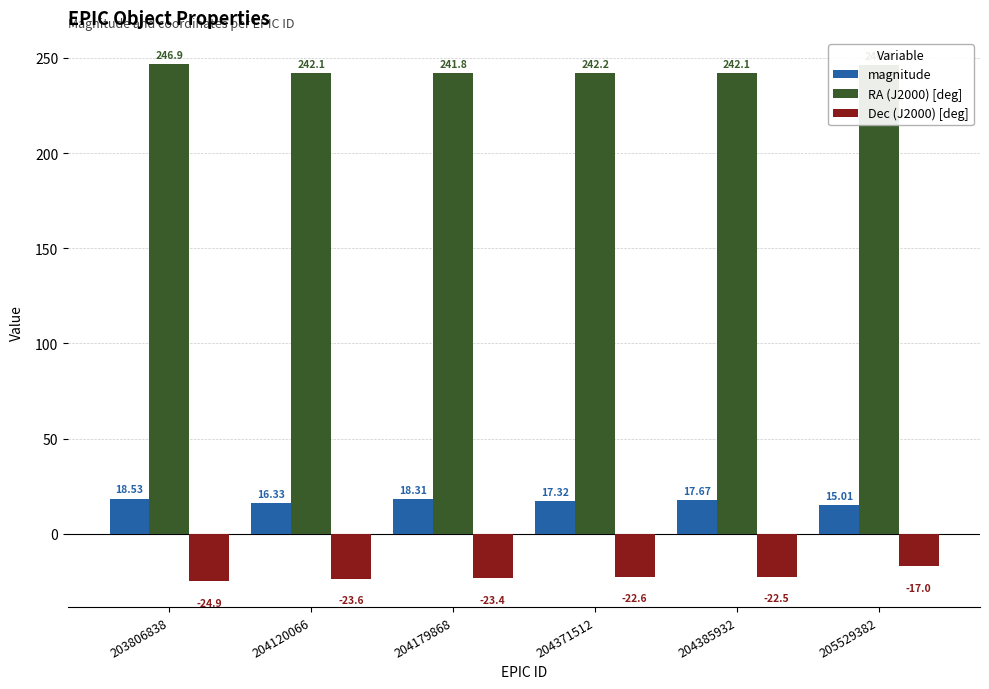

What is the difference between the Dec (J2000) [deg] values at 204120066 and 204371512?

1.0